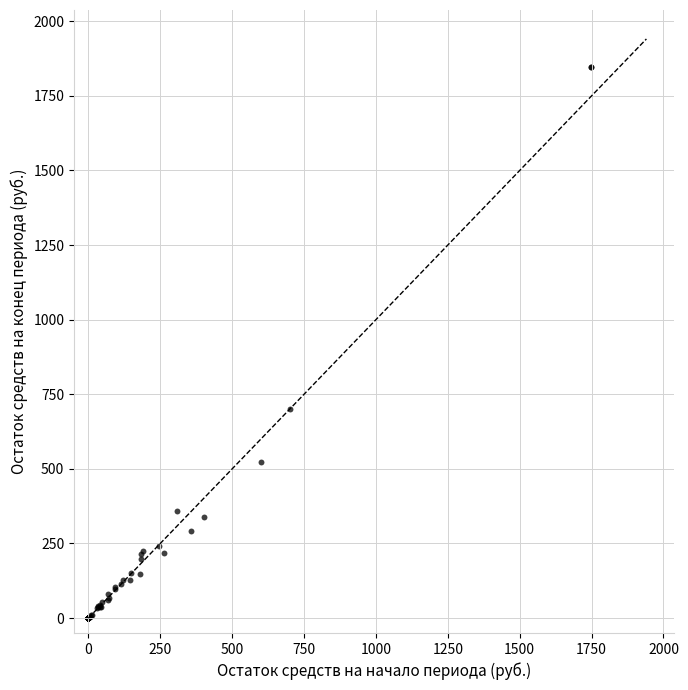

What Y value in the scatter plot is closest to 924?

699.4